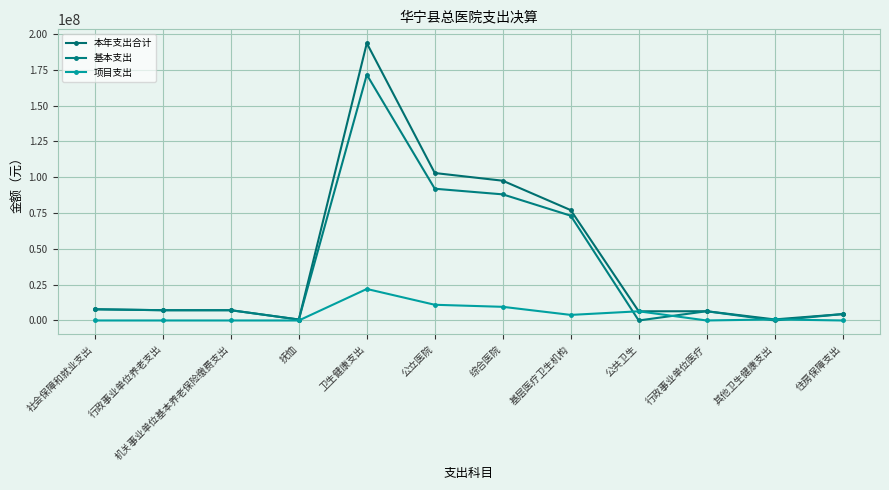

What are all the series names shown in the legend?

本年支出合计, 基本支出, 项目支出